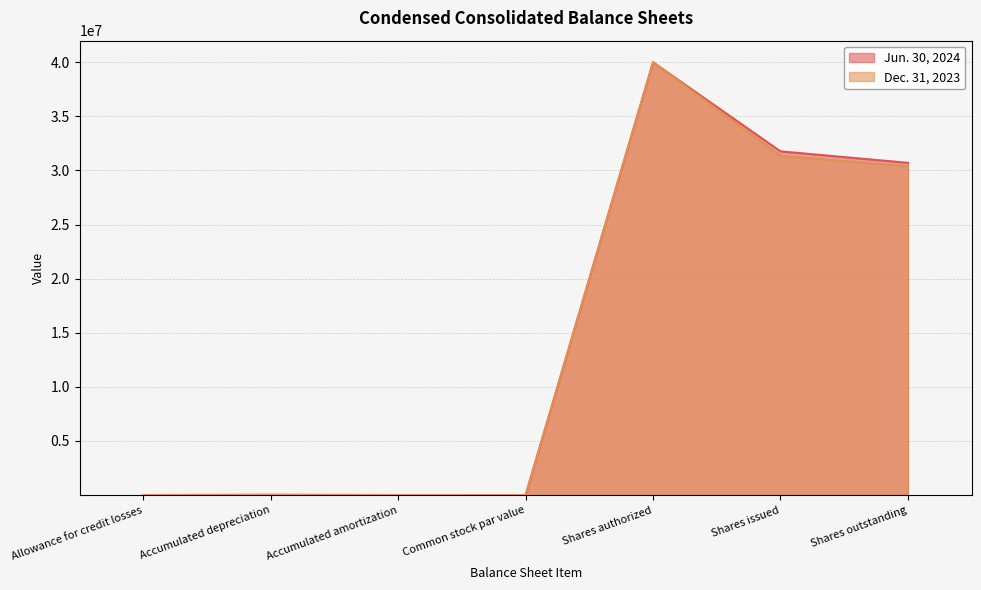

At which category does Dec. 31, 2023 reach its first local peak?

Accumulated depreciation